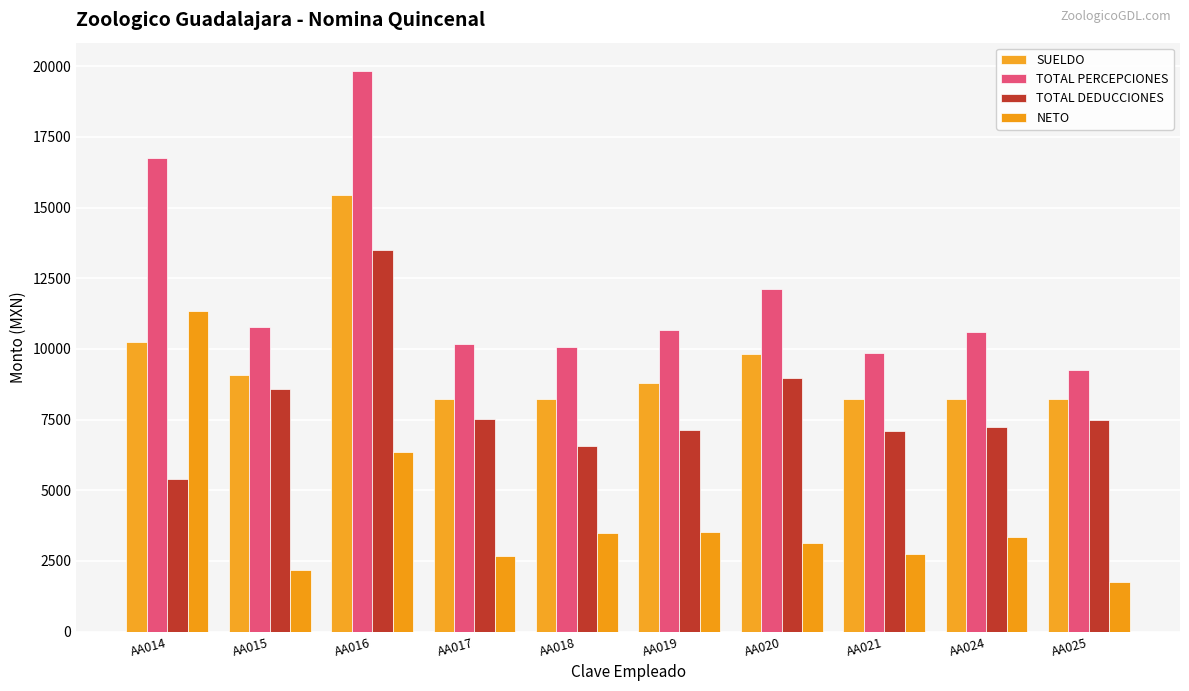

Reading right to left, list all the values displayed in this chart.

SUELDO: AA025=8215.0	AA024=8215.0	AA021=8215.0	AA020=9821.1	AA019=8807.5	AA018=8215.0	AA017=8215.0	AA016=15441.9	AA015=9081.0	AA014=10232.4
TOTAL PERCEPCIONES: AA025=9252.2	AA024=10594.5	AA021=9848.5	AA020=12113.6	AA019=10660.1	AA018=10067.6	AA017=10191.7	AA016=19841.8	AA015=10789.8	AA014=16767.9
TOTAL DEDUCCIONES: AA025=7488.1	AA024=7240.9	AA021=7109.8	AA020=8965.5	AA019=7124.9	AA018=6575.3	AA017=7528.6	AA016=13502.0	AA015=8596.6	AA014=5413.5
NETO: AA025=1764.1	AA024=3353.6	AA021=2738.8	AA020=3148.1	AA019=3535.2	AA018=3492.3	AA017=2663.1	AA016=6339.8	AA015=2193.1	AA014=11354.4